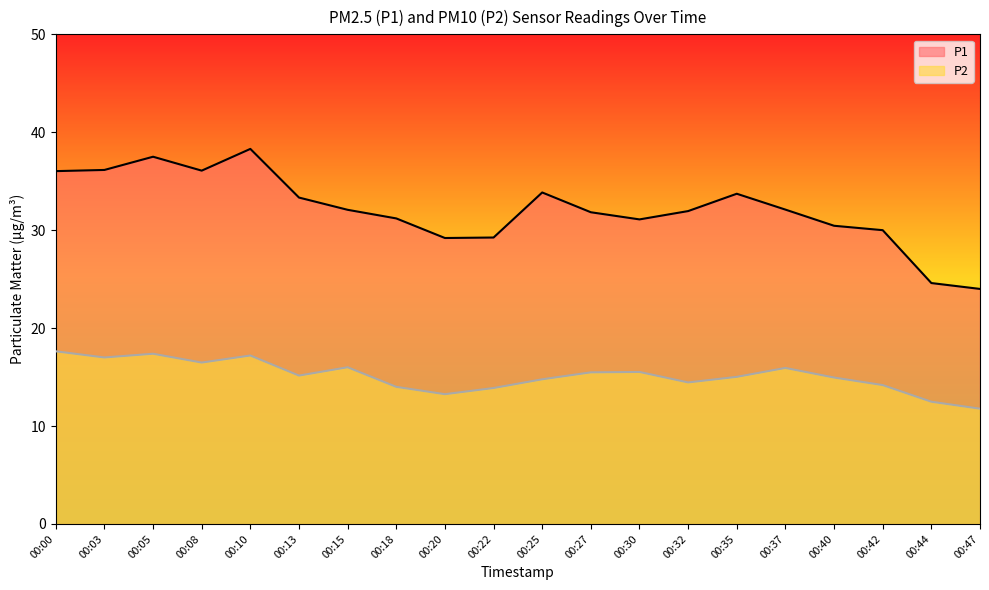

Where does the P1 series first go above 32?

00:00